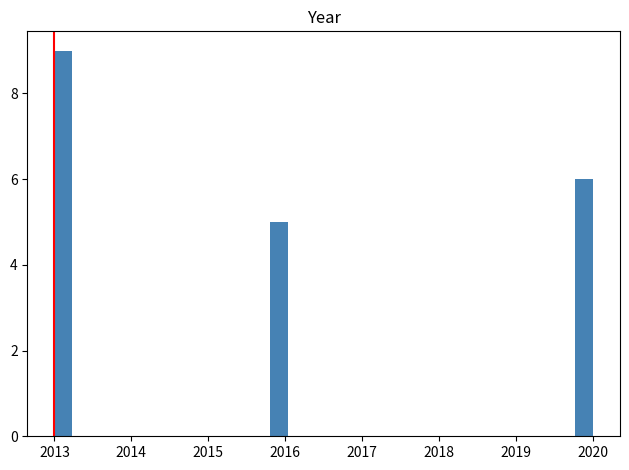

Read against the x-axis, roughly where is the centre of the tallest bar?

2013.1